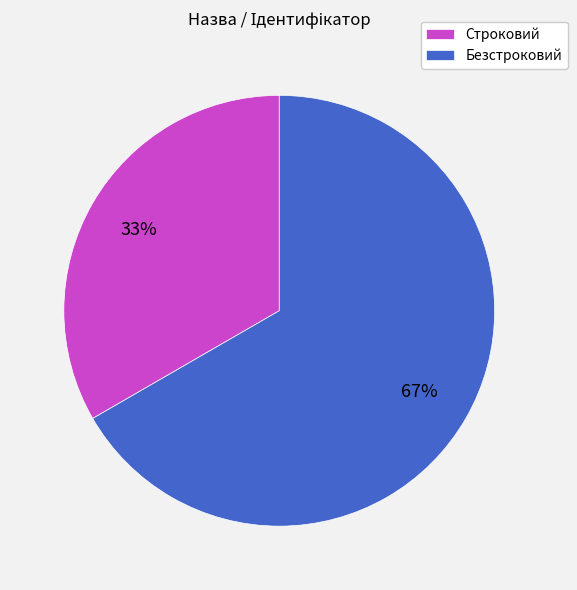

To the nearest percent, what portion does Строковий represent?

33%